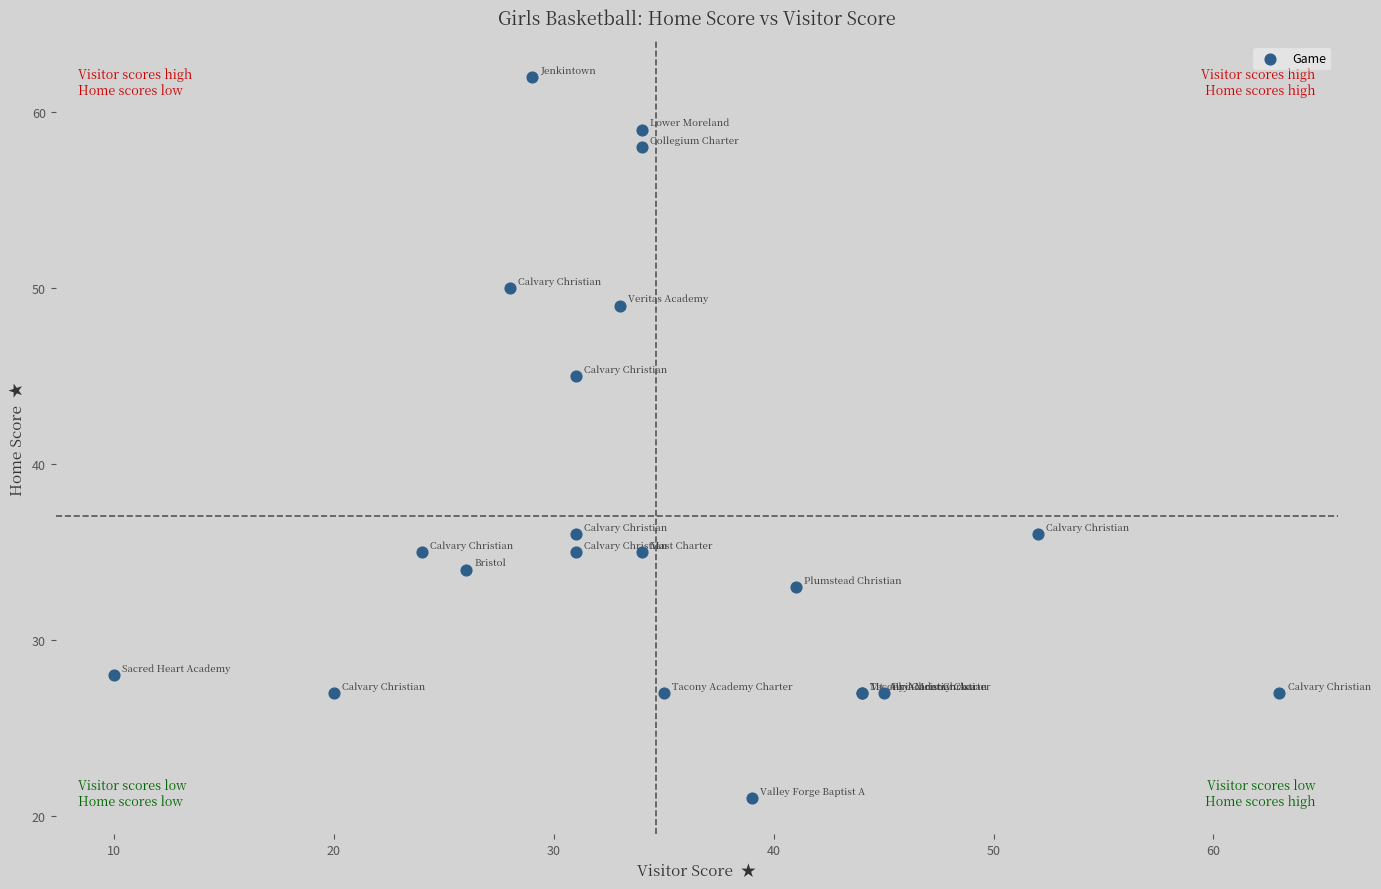

What Y value in the scatter plot is closest to 41?

45